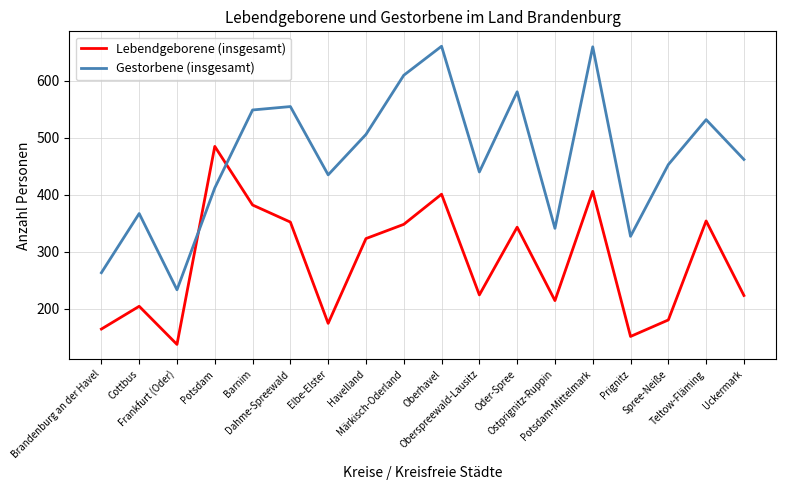

What is the difference between the maximum and second lowest values in the Lebendgeborene (insgesamt) series?

334